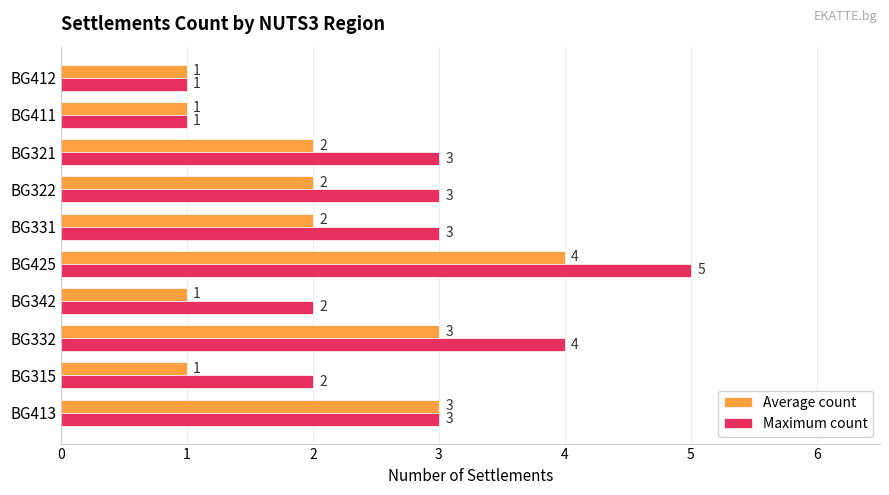

The Average count series shows 3 at BG331. True or false?

False